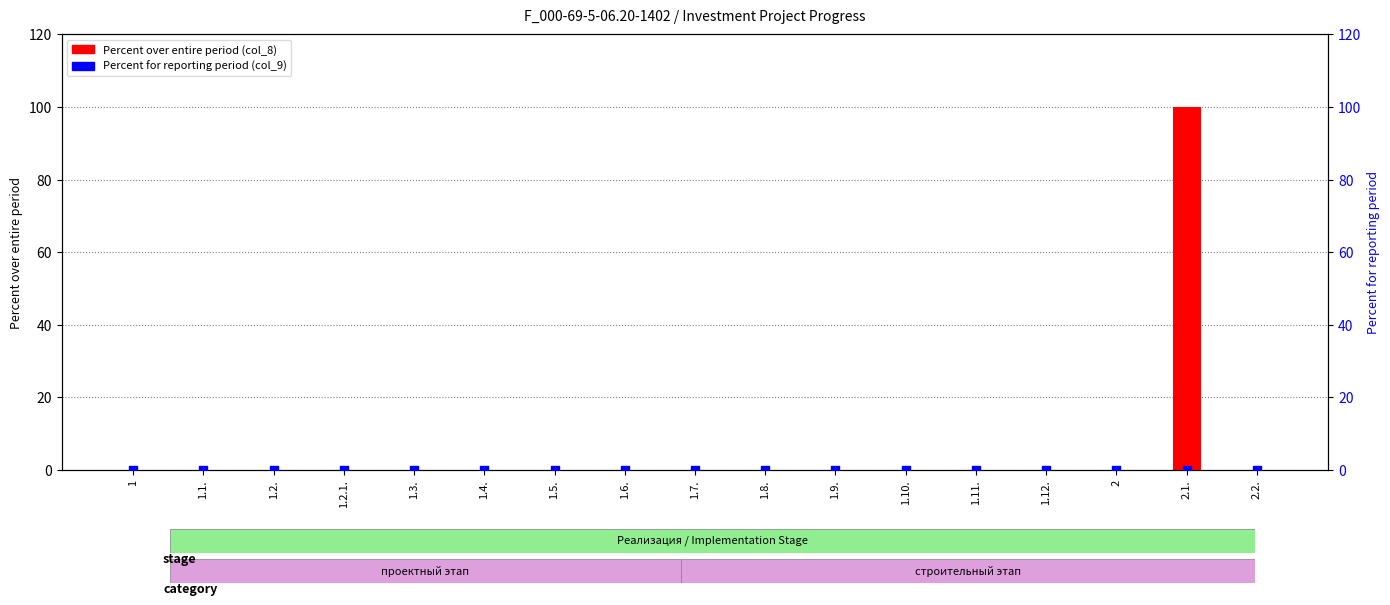

Which series has the largest Y range (max minus min)?

Percent over entire period